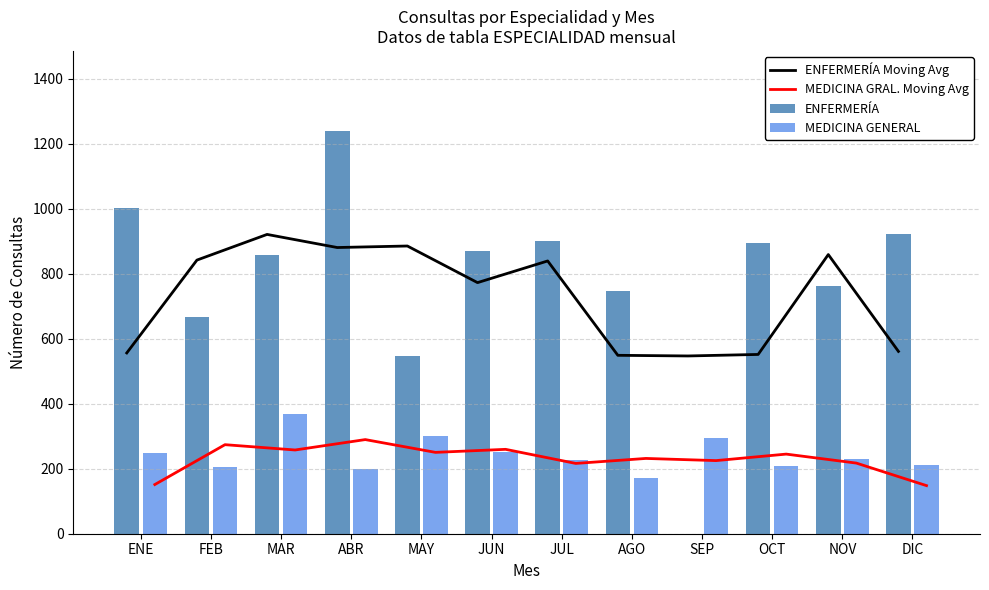

Reading left to right, transcribe all the data shown in this chart.

ENFERMERÍA Moving Avg: ENE=556.3	FEB=842.0	MAR=921.0	ABR=880.7	MAY=885.3	JUN=772.7	JUL=839.3	AGO=549.0	SEP=547.0	OCT=551.7	NOV=859.0	DIC=561.0
MEDICINA GRAL. Moving Avg: ENE=151.3	FEB=274.0	MAR=257.7	ABR=289.7	MAY=250.3	JUN=259.7	JUL=216.3	AGO=231.7	SEP=225.0	OCT=245.0	NOV=217.3	DIC=148.0
ENFERMERÍA: ENE=1001.0	FEB=668.0	MAR=857.0	ABR=1238.0	MAY=547.0	JUN=871.0	JUL=900.0	AGO=747.0	SEP=0.0	OCT=894.0	NOV=761.0	DIC=922.0
MEDICINA GENERAL: ENE=249.0	FEB=205.0	MAR=368.0	ABR=200.0	MAY=301.0	JUN=250.0	JUL=228.0	AGO=171.0	SEP=296.0	OCT=208.0	NOV=231.0	DIC=213.0